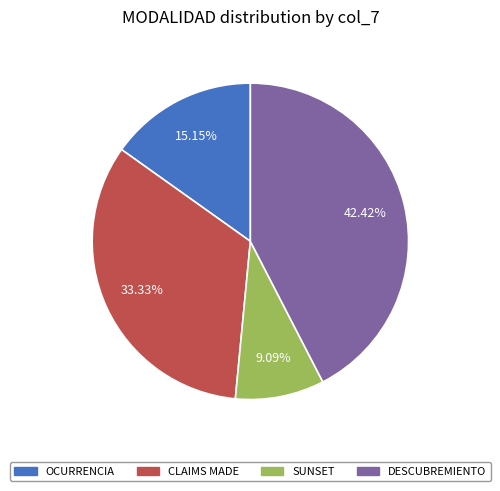

How many segments does this pie chart have?

4